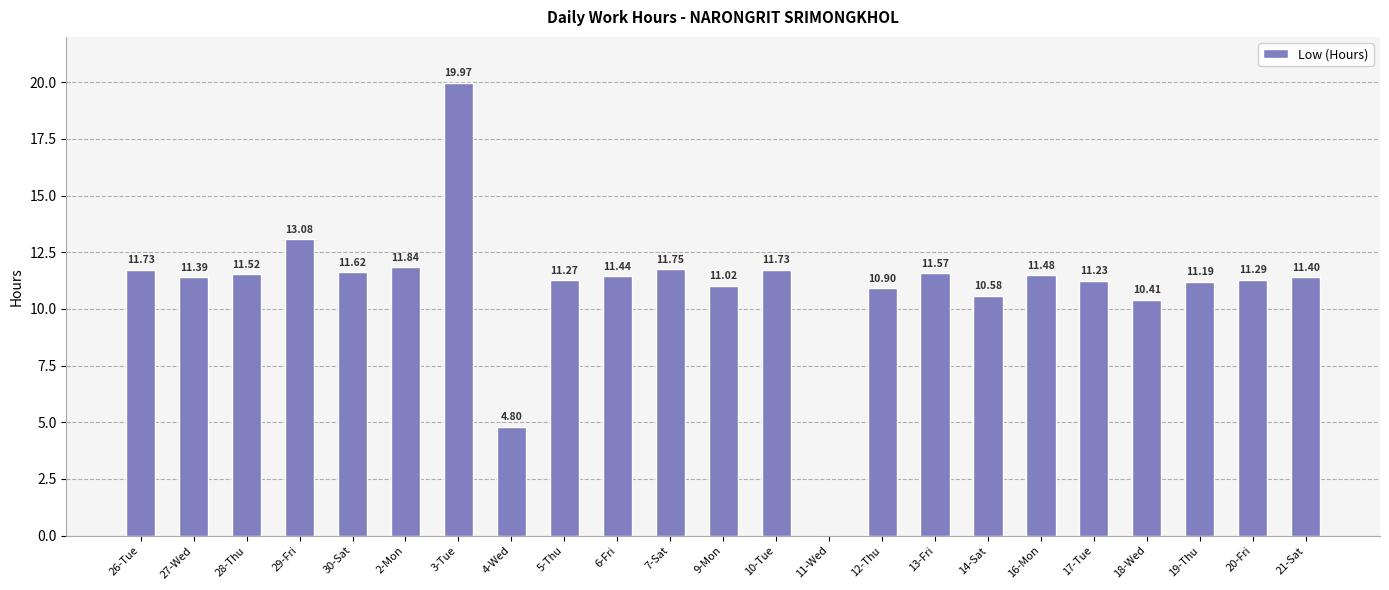

What is the change in value from 2-Mon to 18-Wed?

-1.4